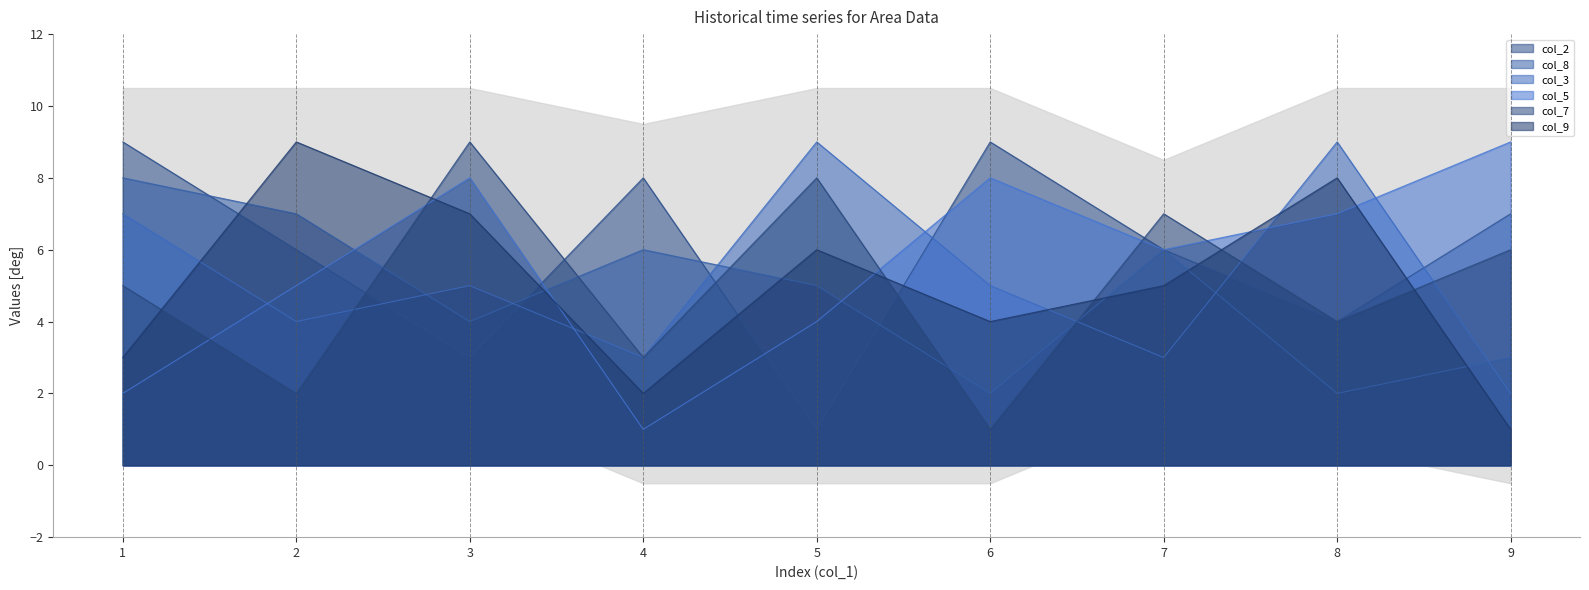

What is the average value of the col_3 series?

5